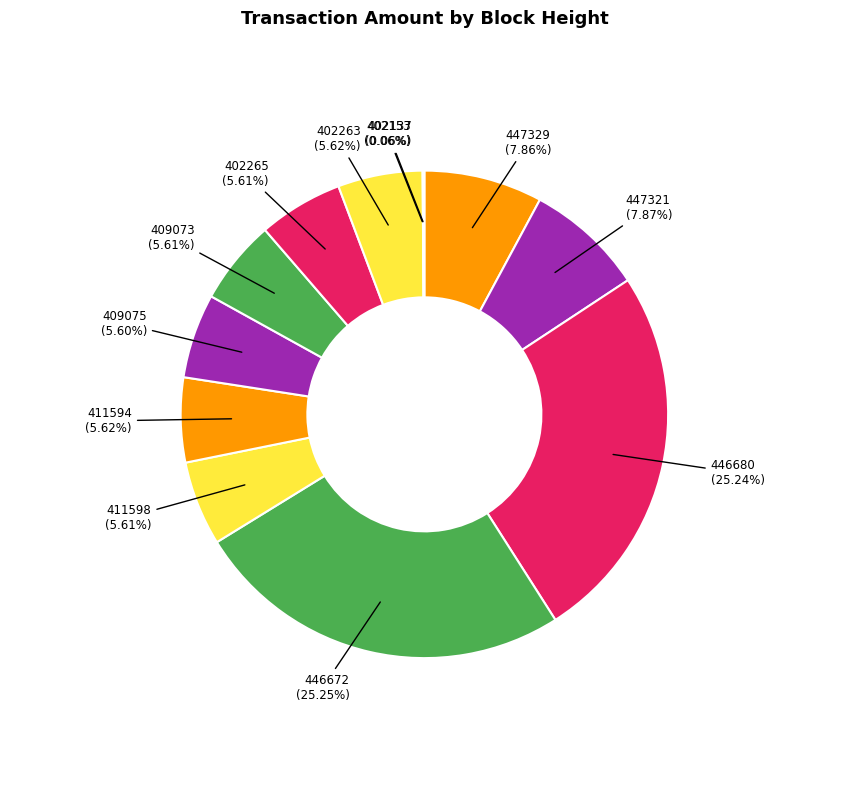

Does 409073 account for over 50% of the chart?

No